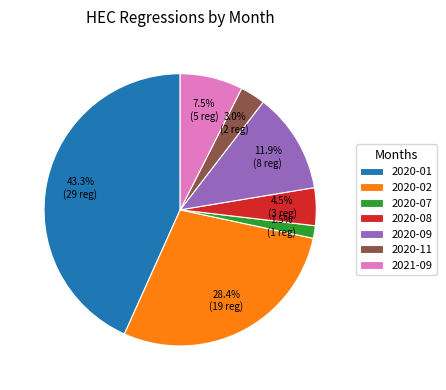

How much of the chart is everything except 2020-01?

56.7%